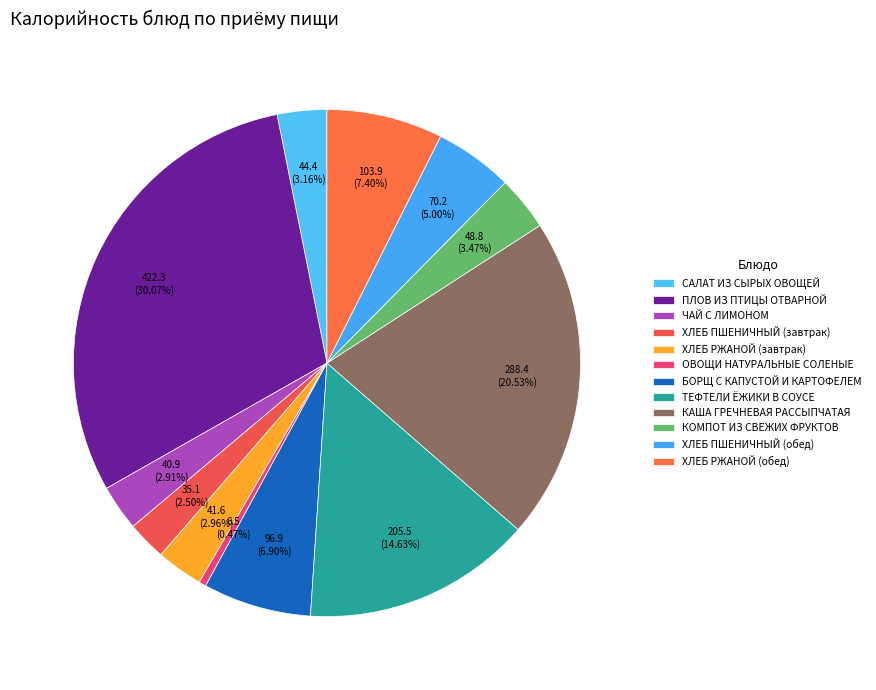

Does ОВОЩИ НАТУРАЛЬНЫЕ СОЛЕНЫЕ represent more than half of the total?

No